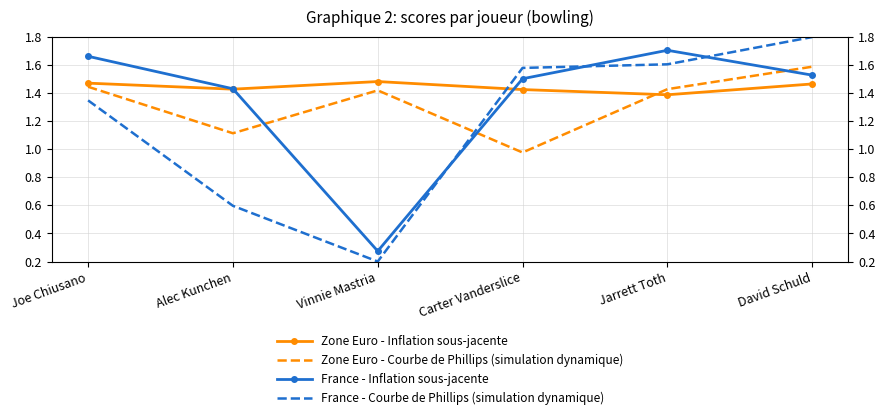

What is the value of the Zone Euro - Courbe de Phillips (simulation dynamique) point at the 3rd from the left?

1.4